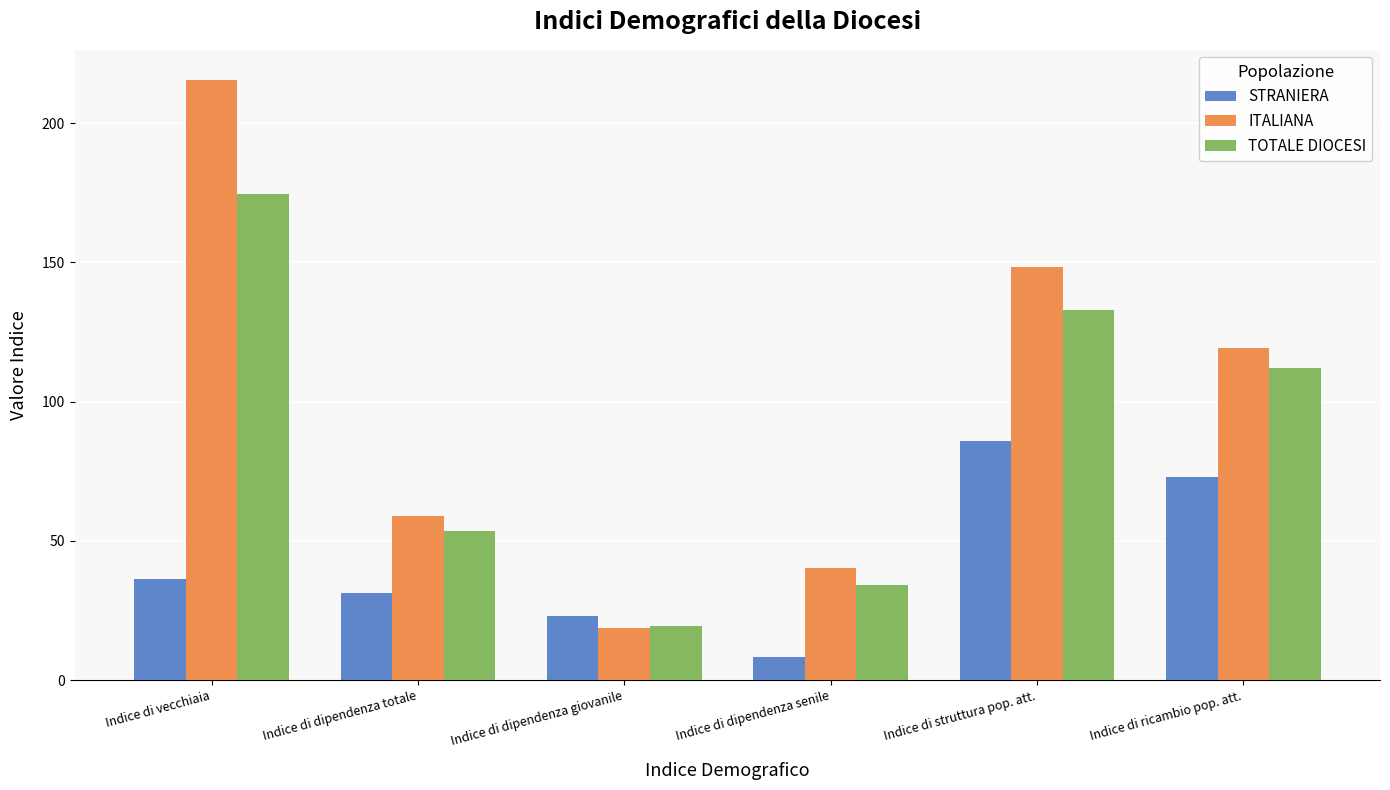

Reading left to right, list all the values displayed in this chart.

STRANIERA: 36.2	31.3	23.0	8.3	85.9	73.1
ITALIANA: 215.6	58.8	18.6	40.2	148.2	119.4
TOTALE DIOCESI: 174.5	53.5	19.5	34.0	133.0	112.0